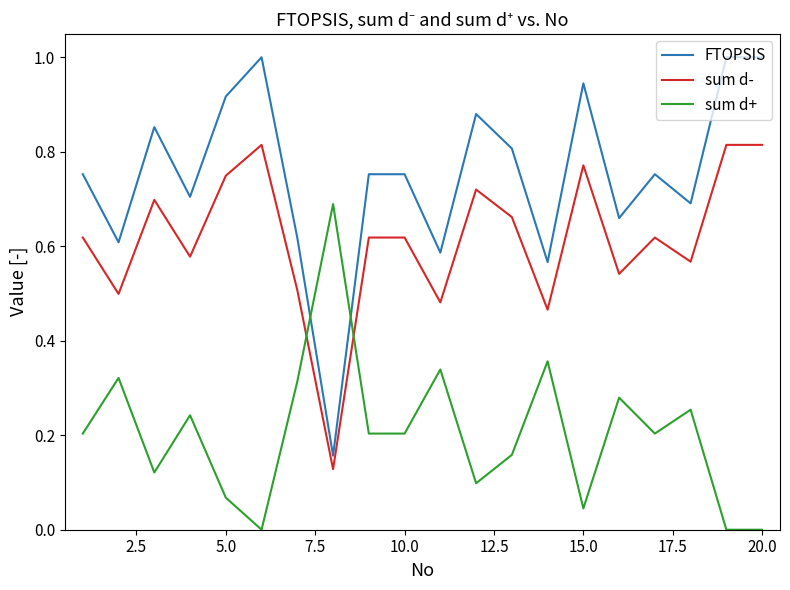

Which series has the largest total across all categories?

FTOPSIS